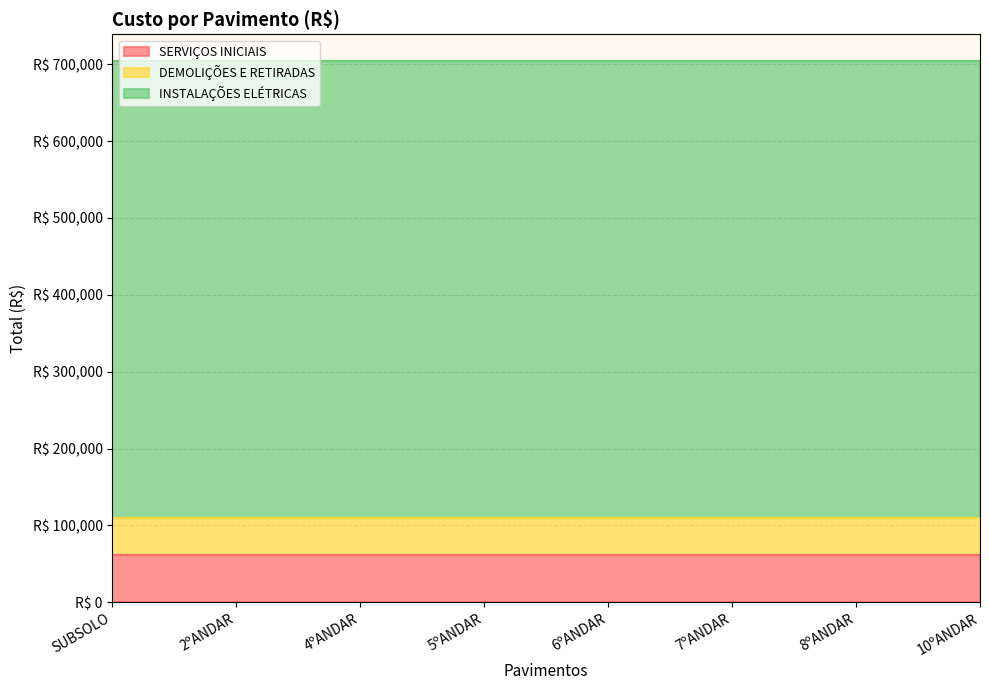

At which label does SERVIÇOS INICIAIS reach its peak?

SUBSOLO